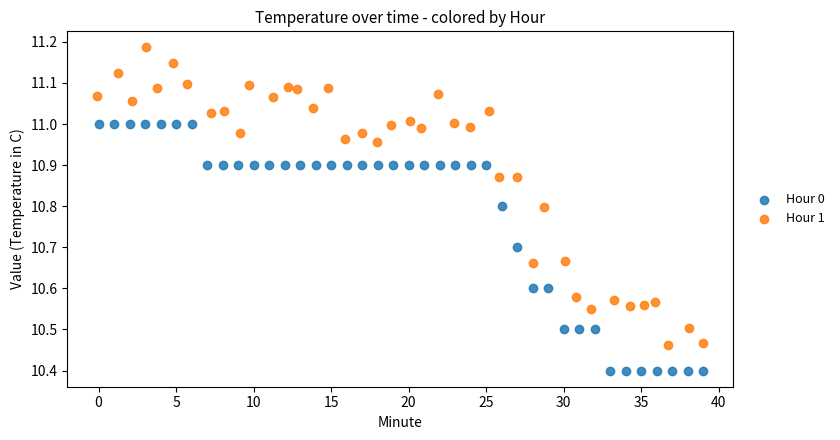

Which series contains the highest Y value?

Hour 1